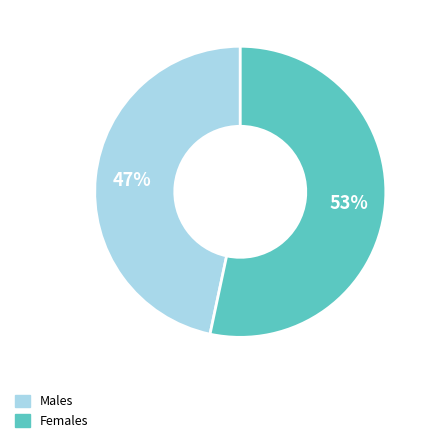

Does any single category account for the majority?

Yes